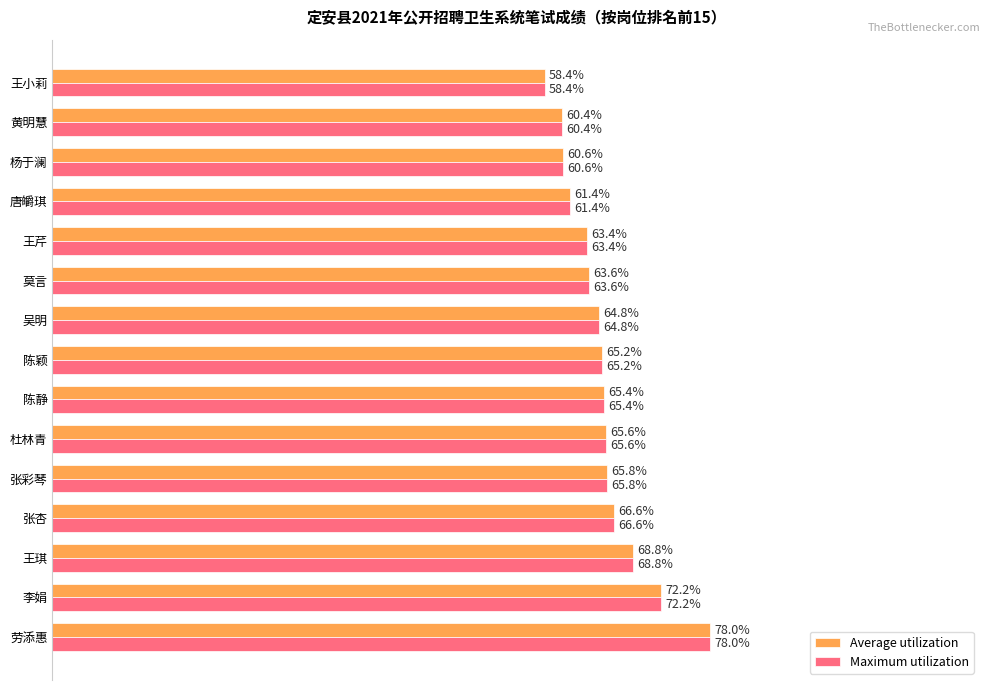

At which label is Average utilization closest to 68?

王琪